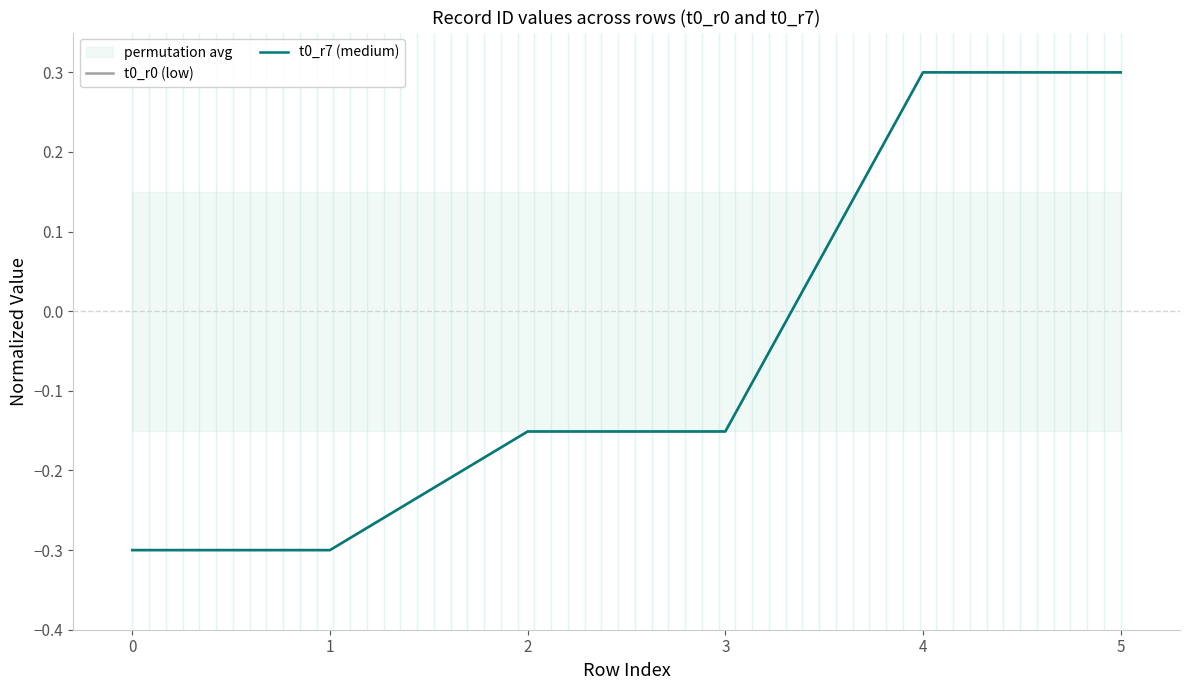

What is the average value of the t0_r7 (medium) series?

-0.1